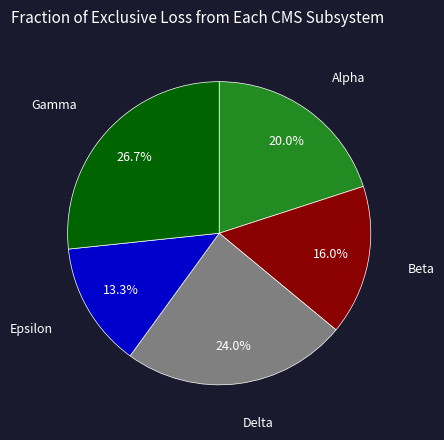

Is there any slice that represents more than half of the pie?

No